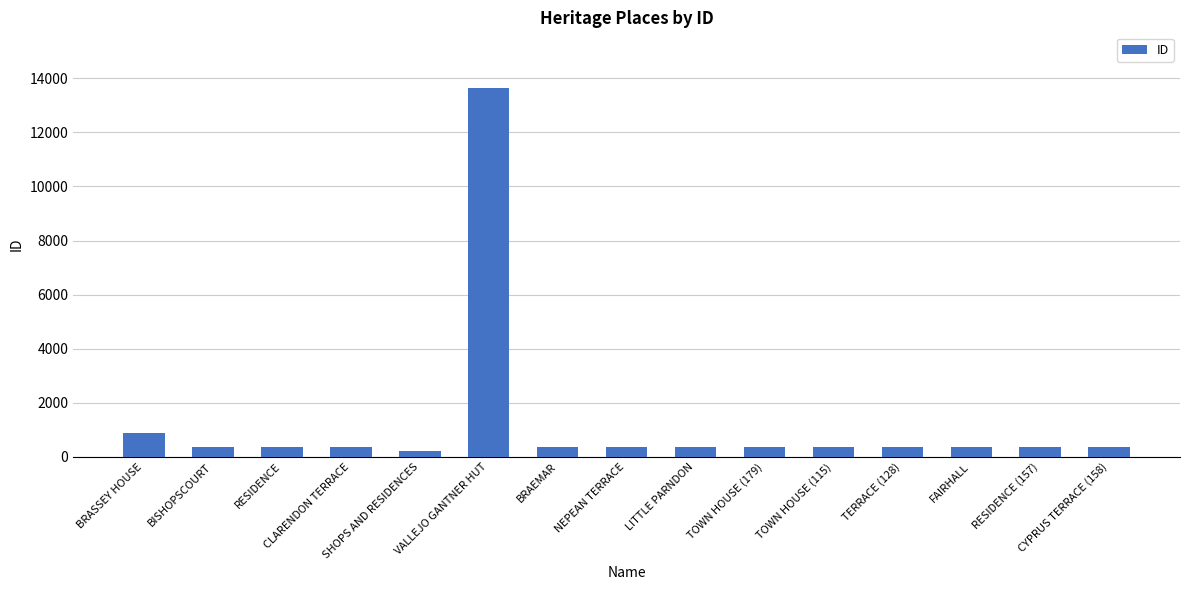

What is the sum of all values?

19148